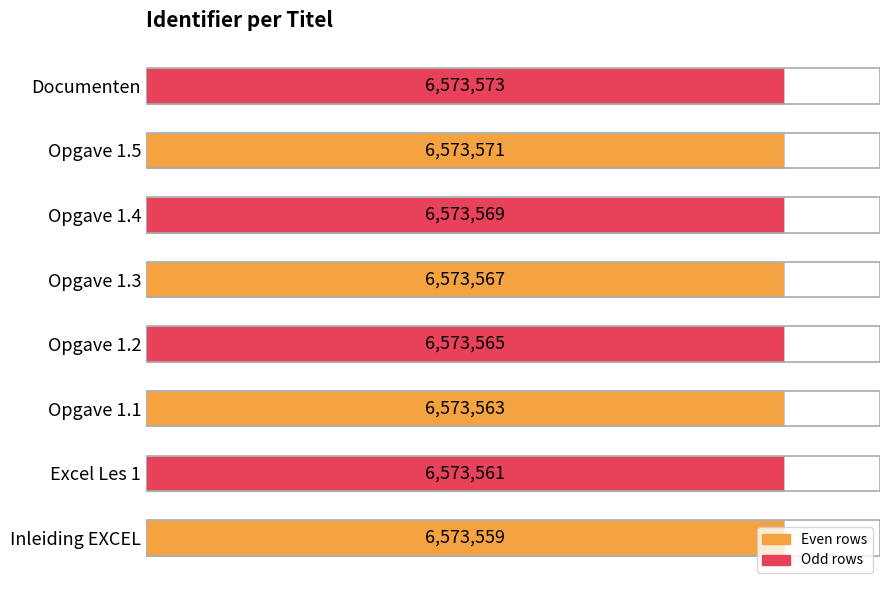

How many bars are there in total?

8